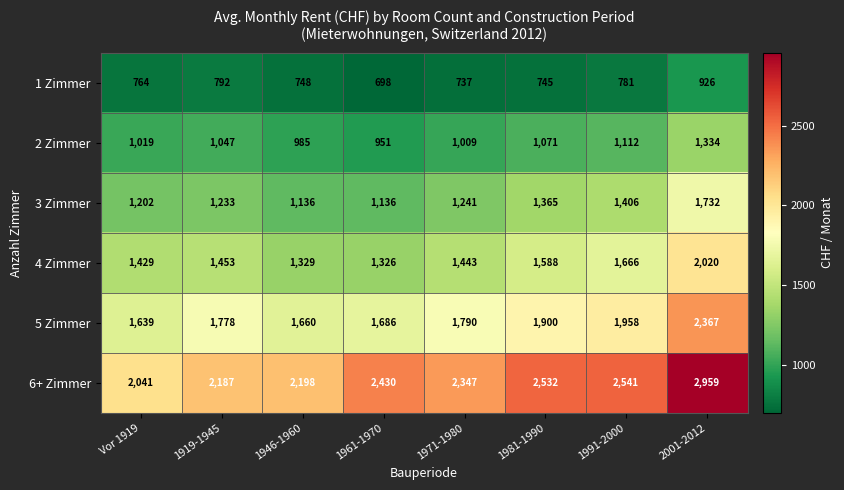

Which series changed the most between 1961-1970 and 1991-2000?

4 Zimmer